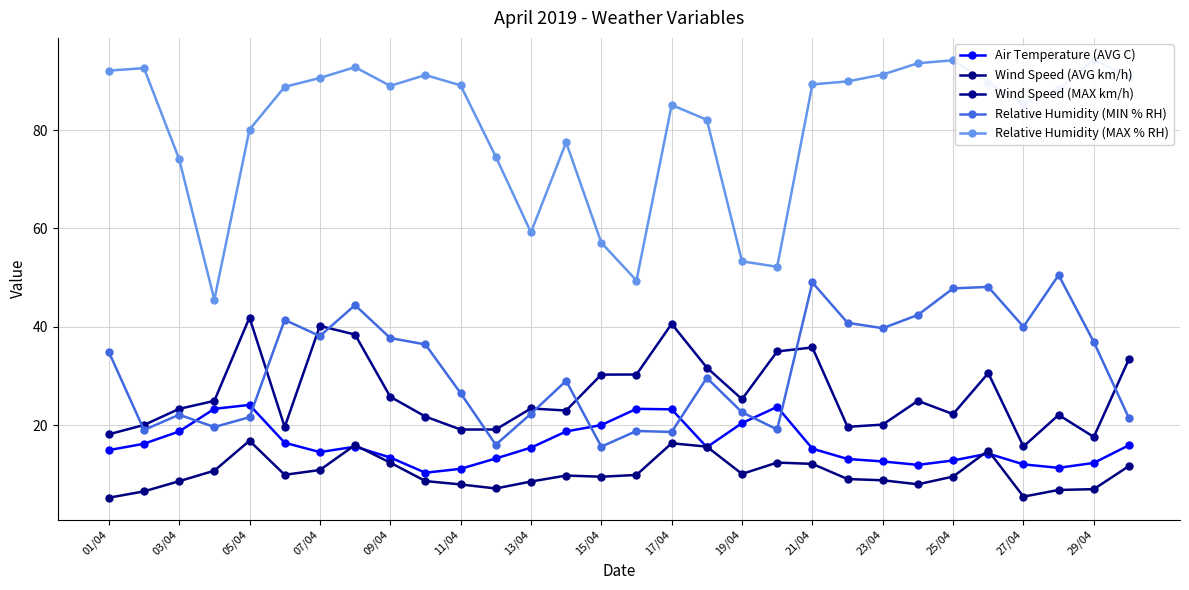

Which series has the largest total across all categories?

Relative Humidity (MAX % RH)